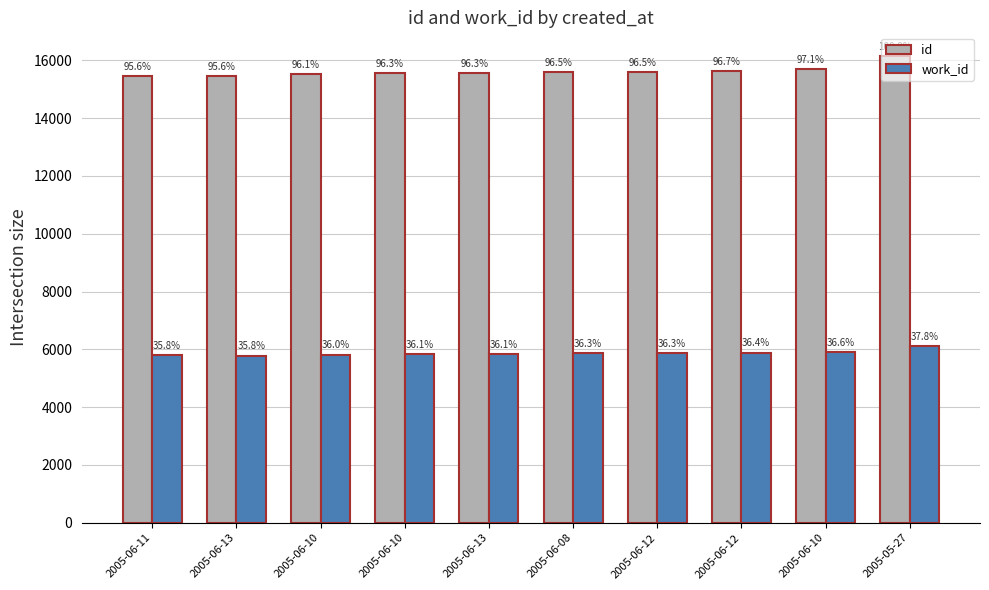

Is it true that id equals 15533 at 2005-06-10?

True